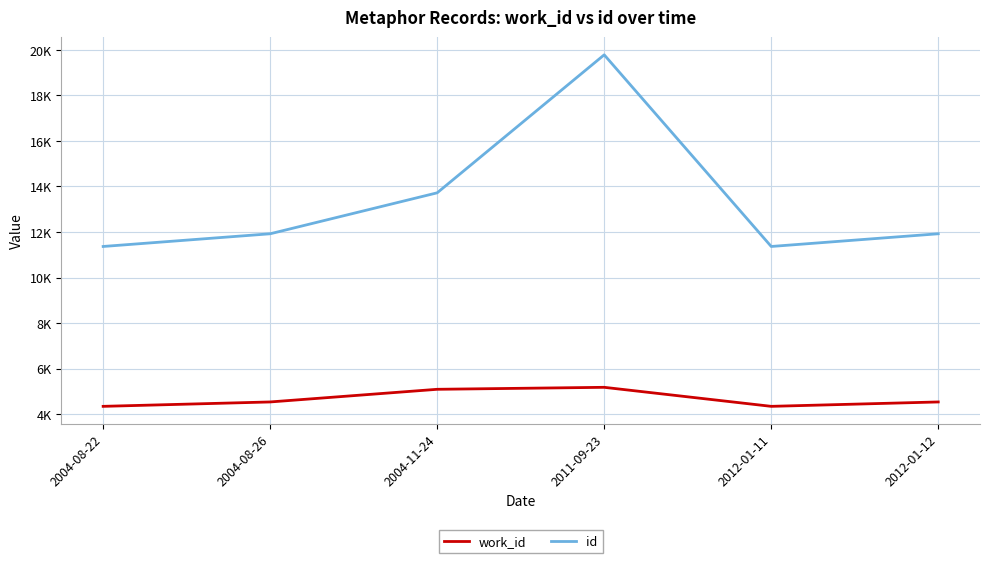

What is the label of the 5th point from the left?

2012-01-11